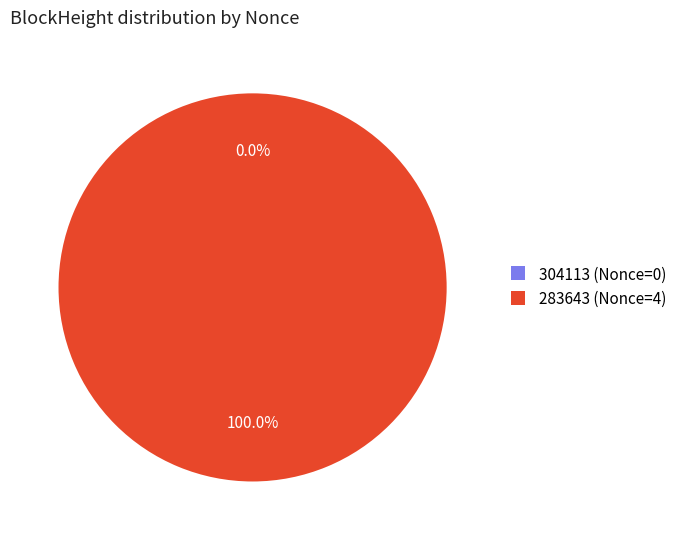

Which has a higher value, 304113 or 283643?

283643